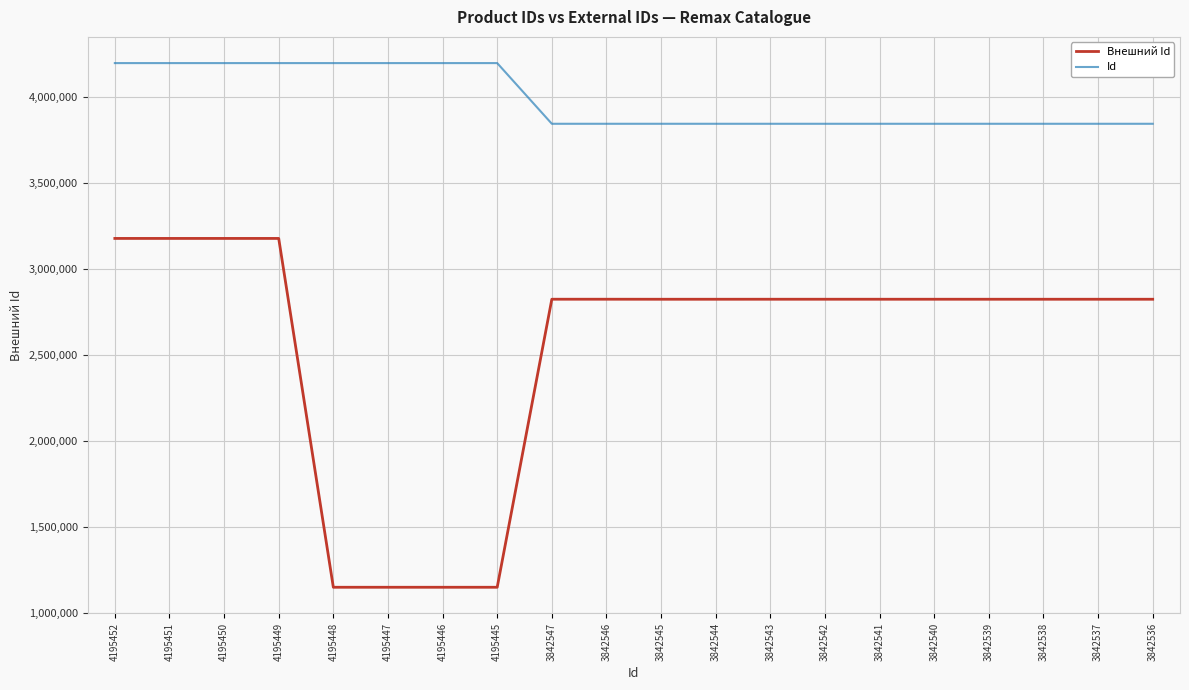

How many series are shown in this chart?

2